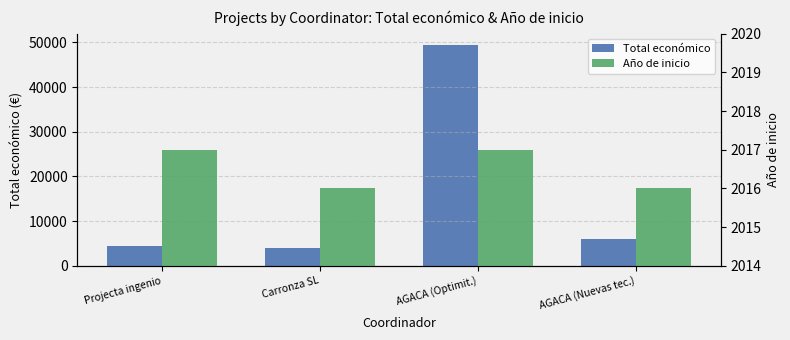

Reading left to right, what are all the values shown in this chart?

Total económico: Projecta ingenio=4500	Carronza SL=4000	AGACA (Optimit.)=49495	AGACA (Nuevas tec.)=6000
Año de inicio: Projecta ingenio=2017	Carronza SL=2016	AGACA (Optimit.)=2017	AGACA (Nuevas tec.)=2016